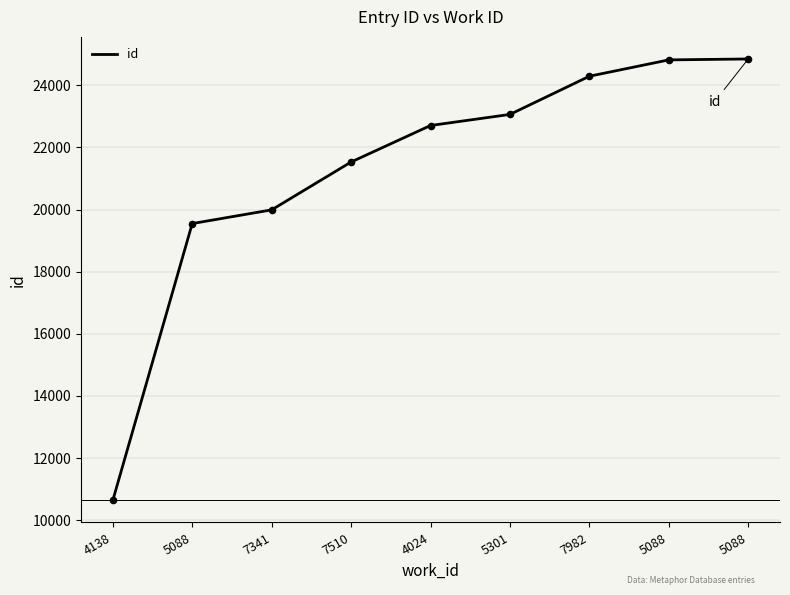

How many lines are shown in the chart?

1